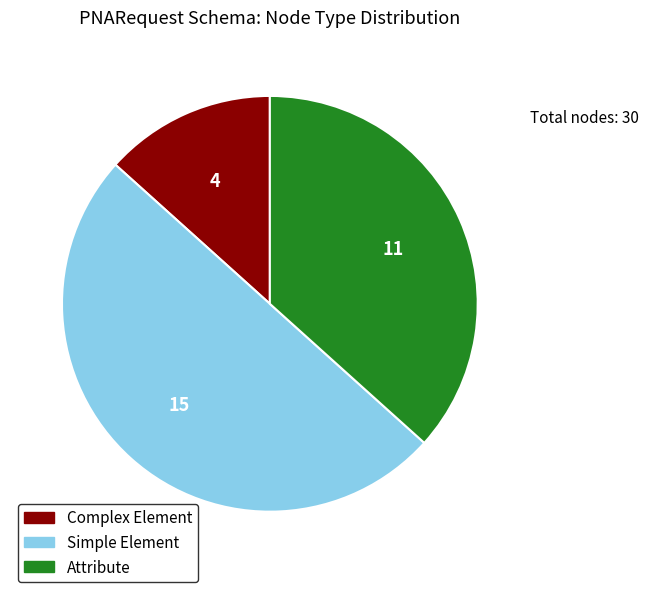

Combined, do Simple Element and Attribute account for over 50%?

Yes